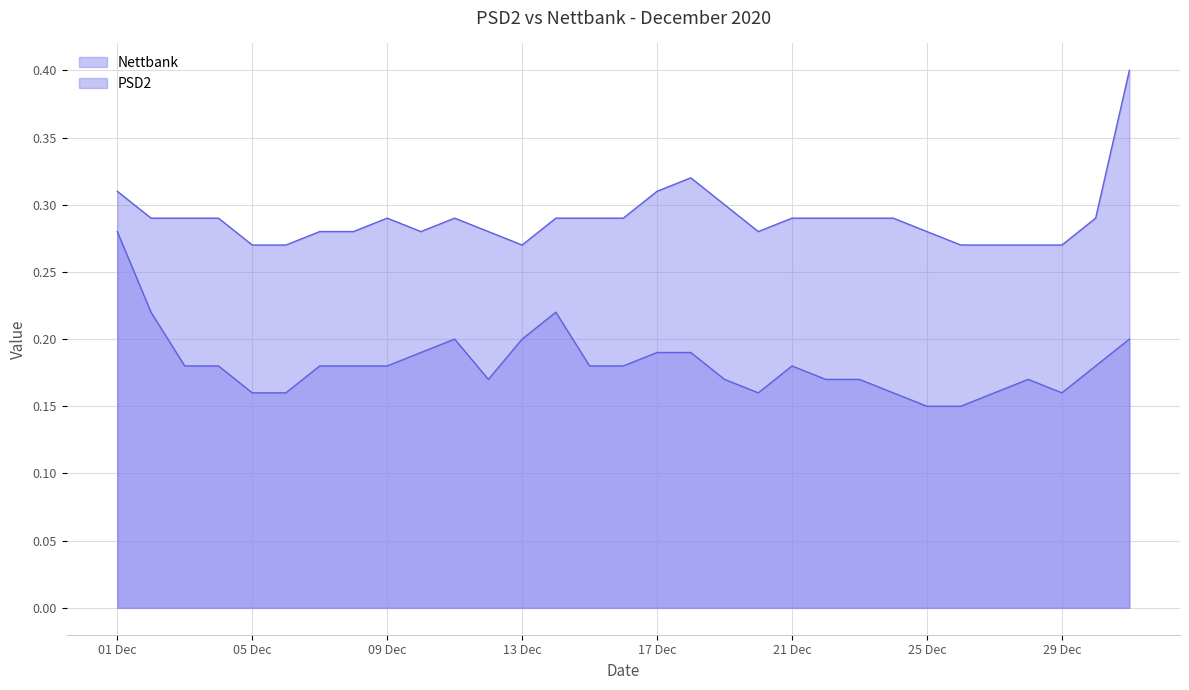

What is the difference between the maximum and second lowest values in the Nettbank series?

0.1